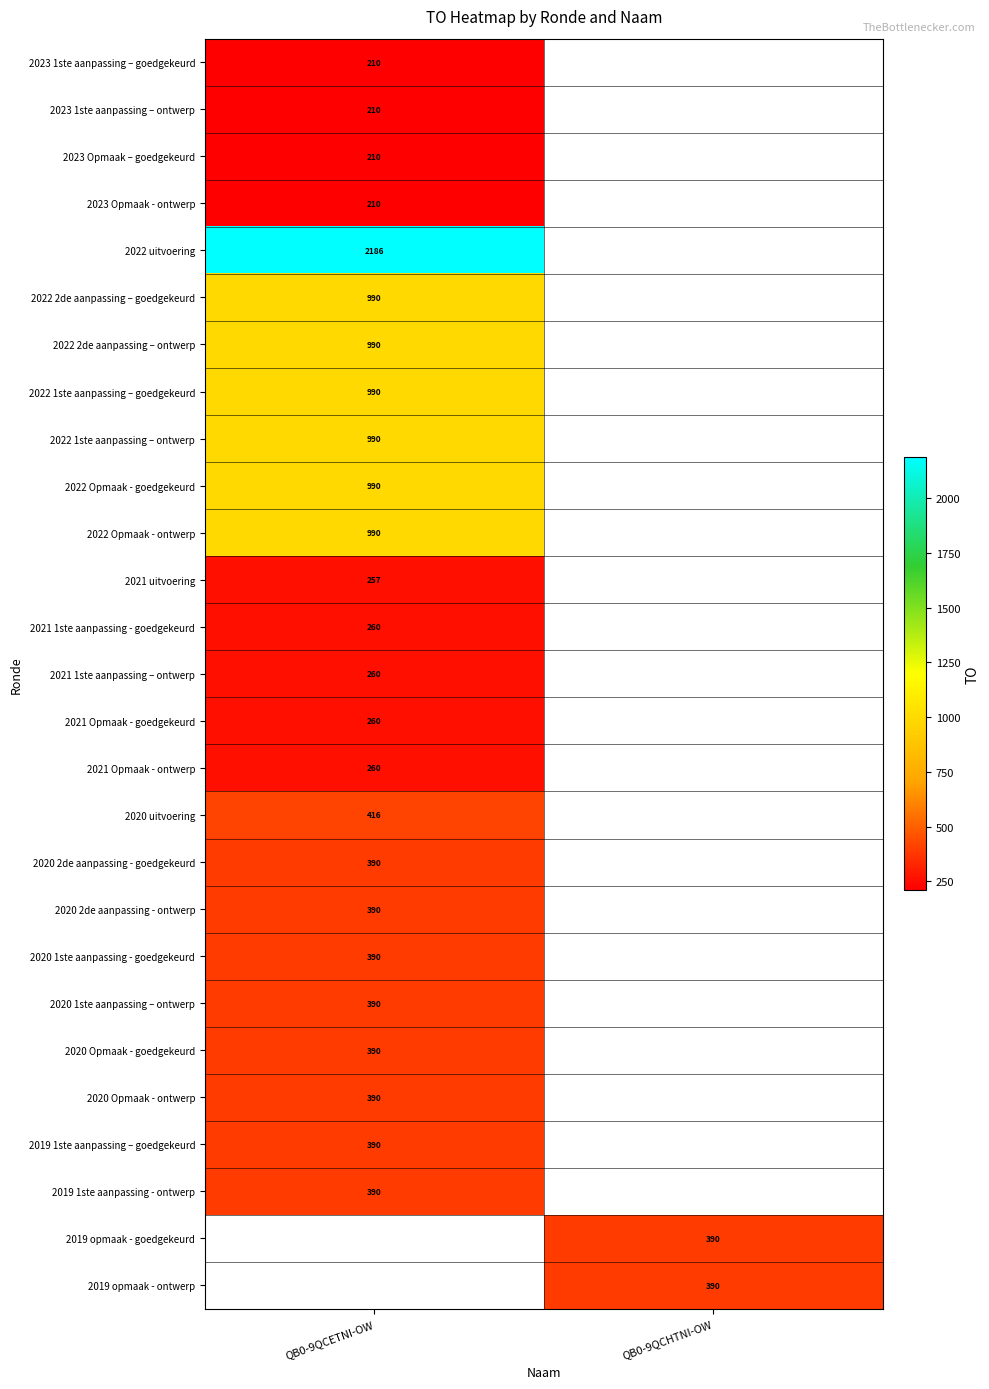

Is it true that 2021 Opmaak - ontwerp equals 377 at QB0-9QCETNI-OW?

False